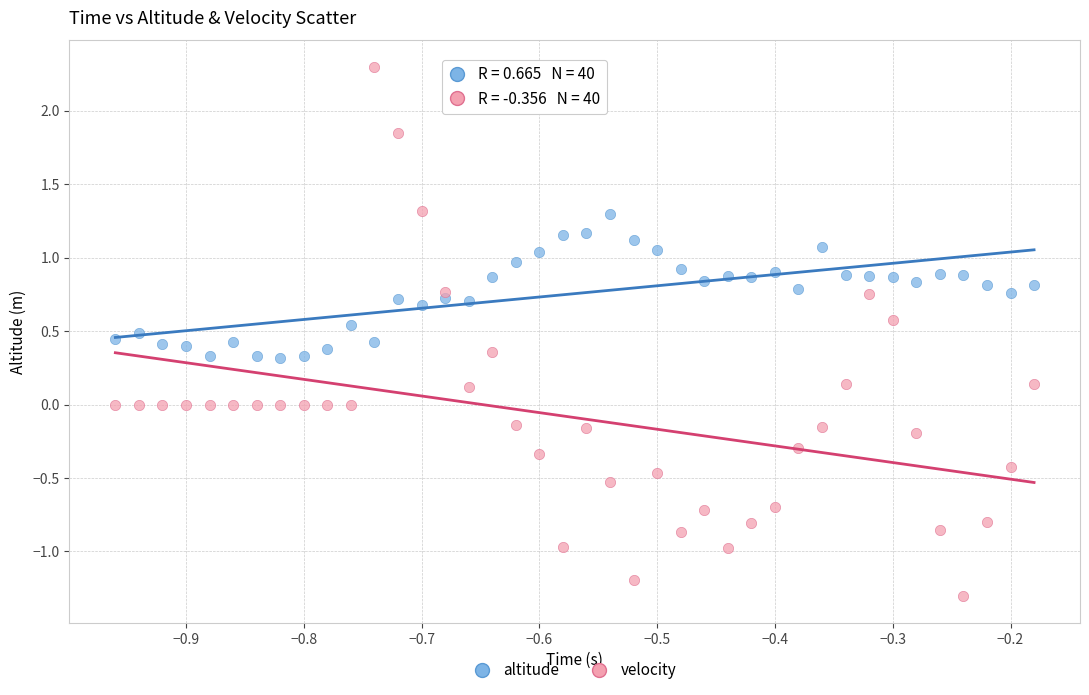

Which series reaches the minimum Y coordinate?

velocity